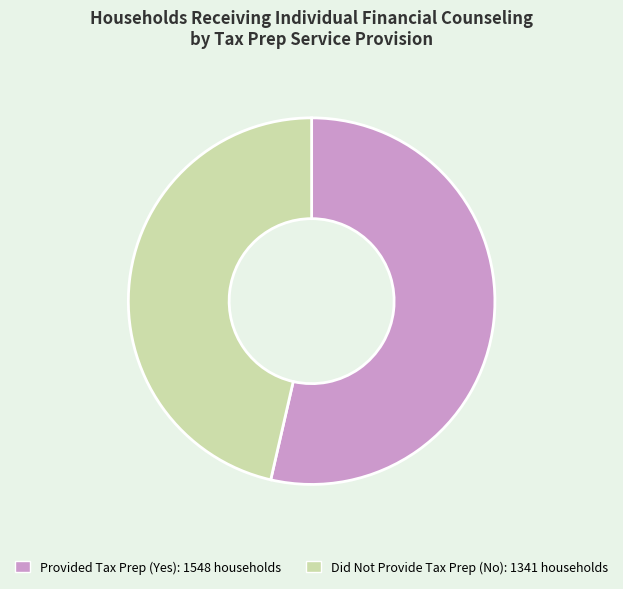

How many segments does this pie chart have?

2